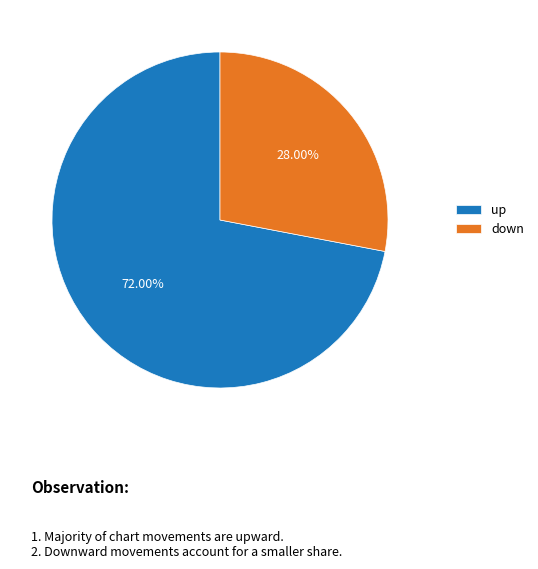

To the nearest percent, what is the combined percentage of down and up?

100%